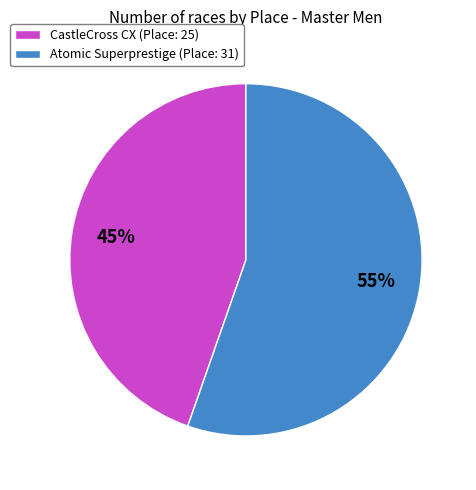

How many segments does this pie chart have?

2